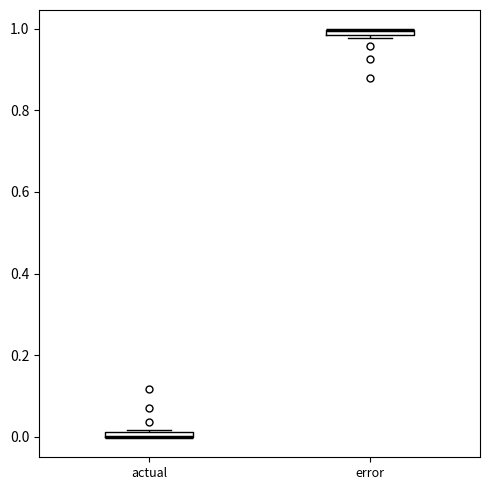

Where is the upper edge of the box for error on the y-axis? The values are not printed on the chart, so give them approximately, as read against the axis.

1.00